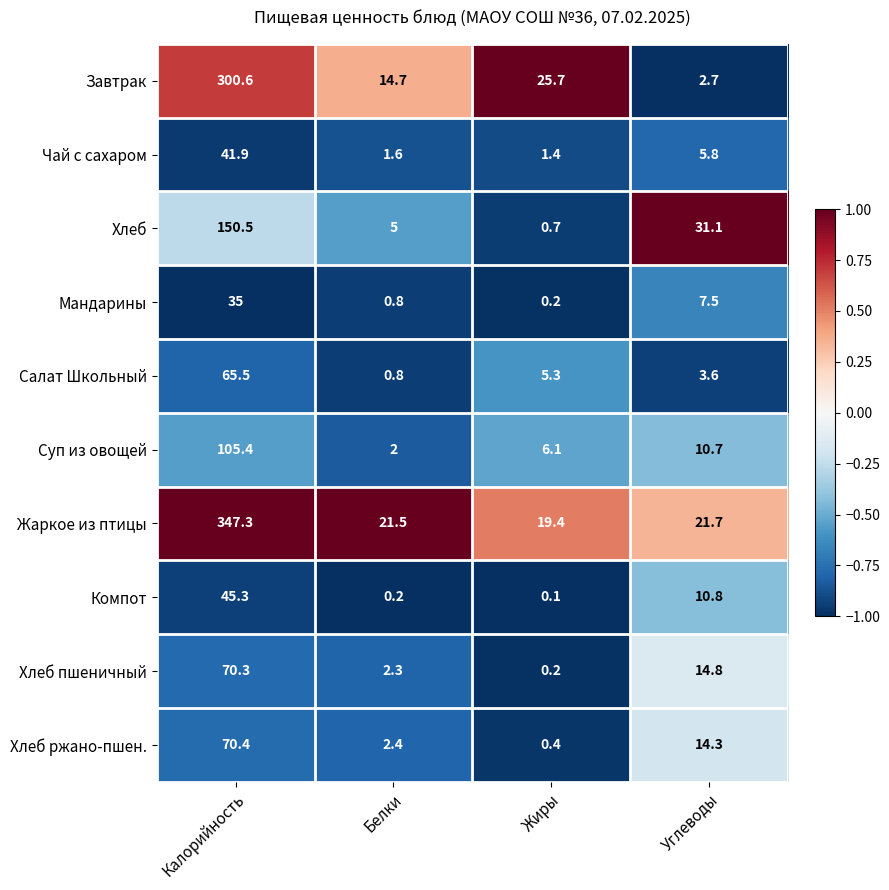

What is the highest value of the Жаркое из птицы series?

347.3